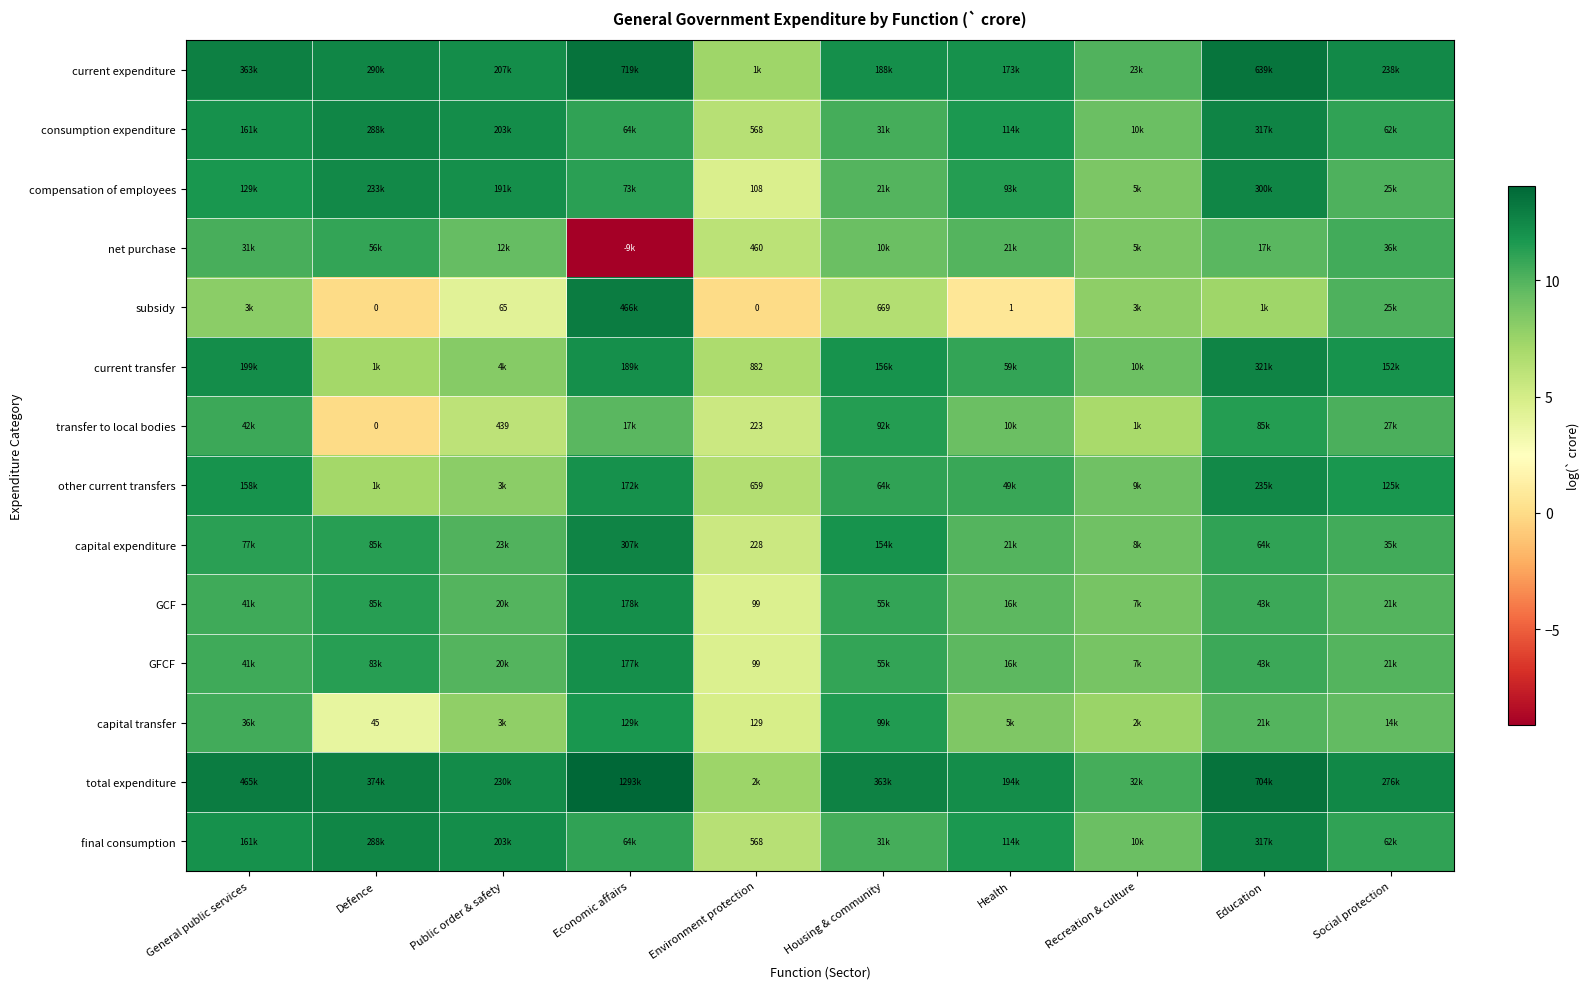

The current transfer series shows 7.1 at Health. True or false?

False